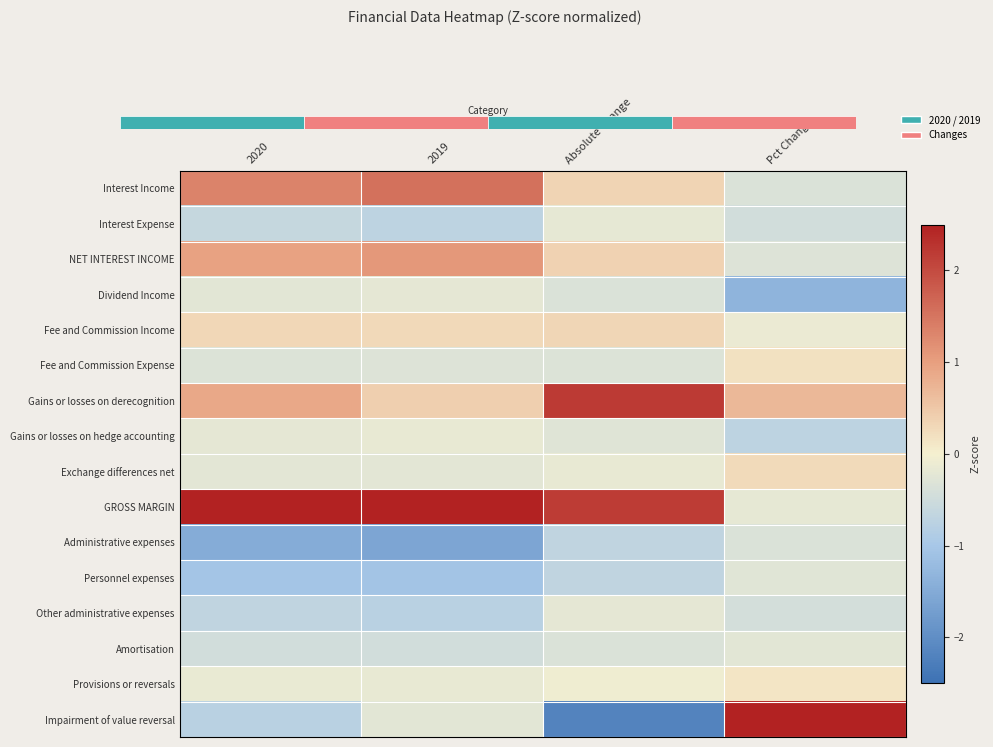

At how many categories does at least one series exceed -1?

4